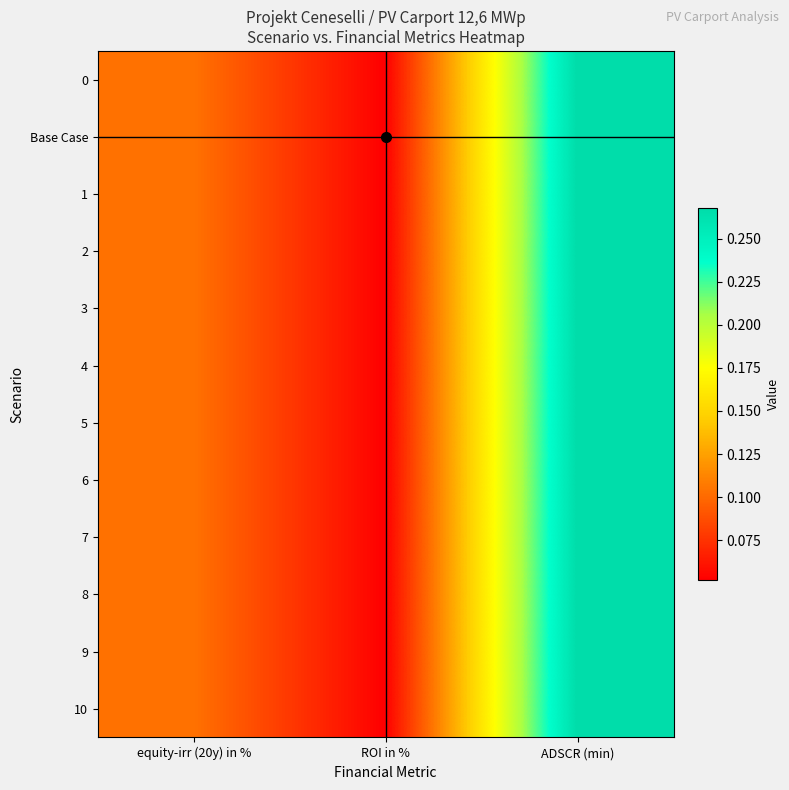

What is the total value across all series at equity-irr (20y) in %?

1.2